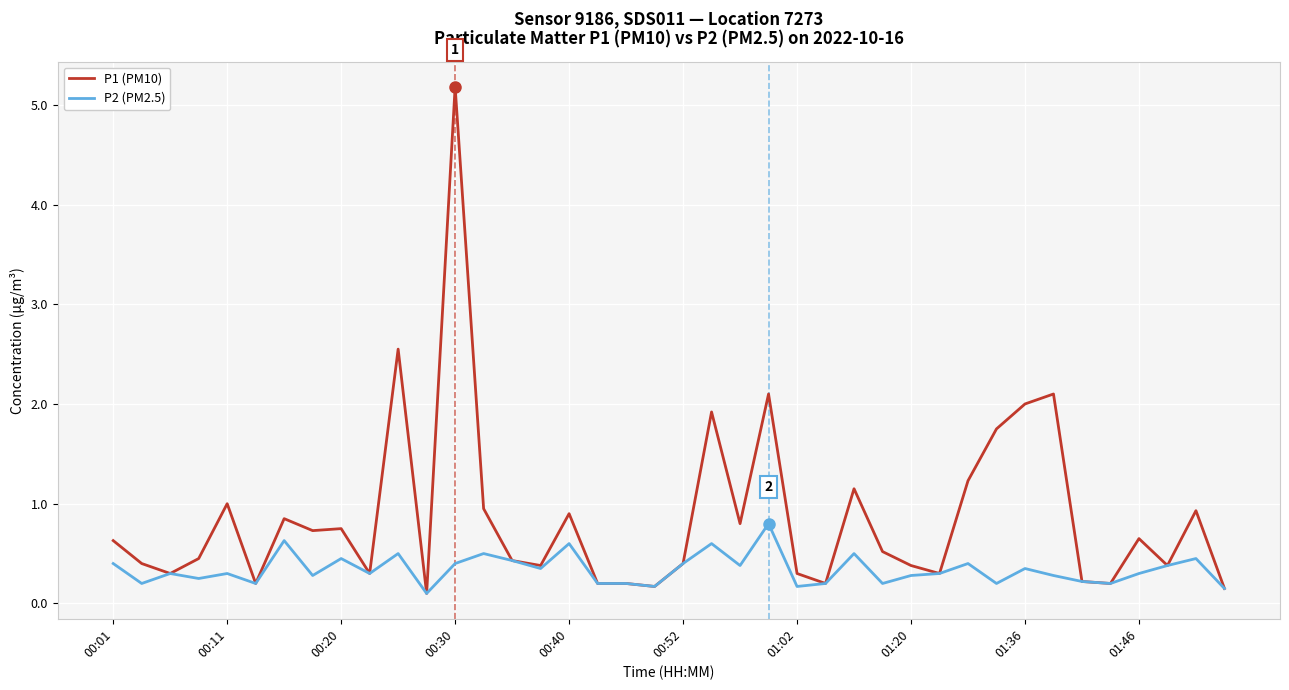

What is the sum of all P1 (PM10) values?

34.4